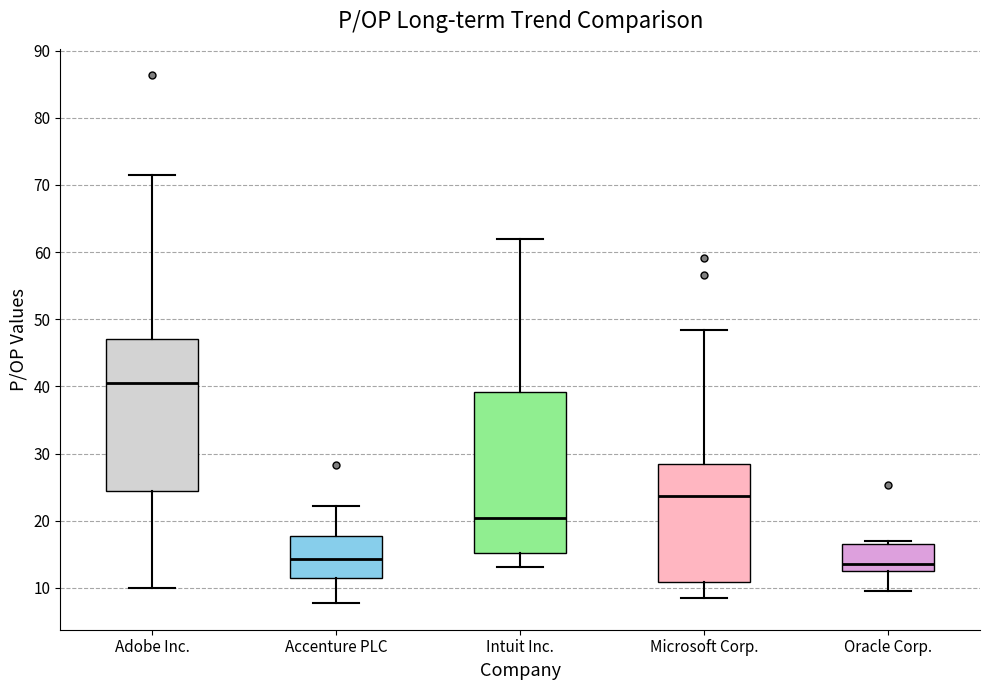

Which box is the tallest, from its lower edge to its upper edge?

Intuit Inc.